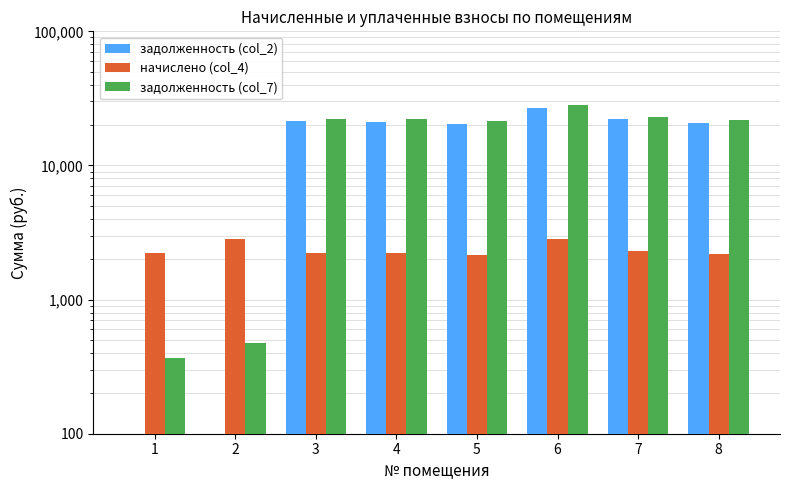

Reading left to right, transcribe all the data shown in this chart.

задолженность (col_2): 0.0	0.0	21280.7	21171.4	20348.0	26814.1	22048.1	20891.8
начислено (col_4): 2218.7	2845.3	2230.2	2218.7	2132.5	2810.8	2310.7	2190.0
задолженность (col_7): 369.8	474.2	22276.3	22161.8	21299.9	28074.9	23079.6	21874.1